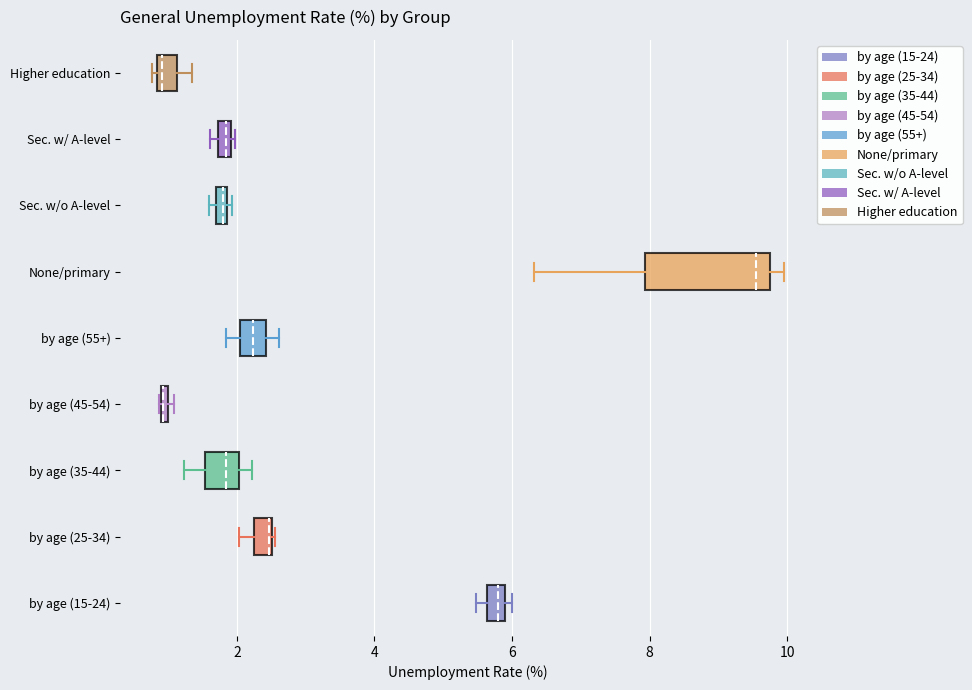

Which box is the widest, from its left edge to its right edge?

None/primary